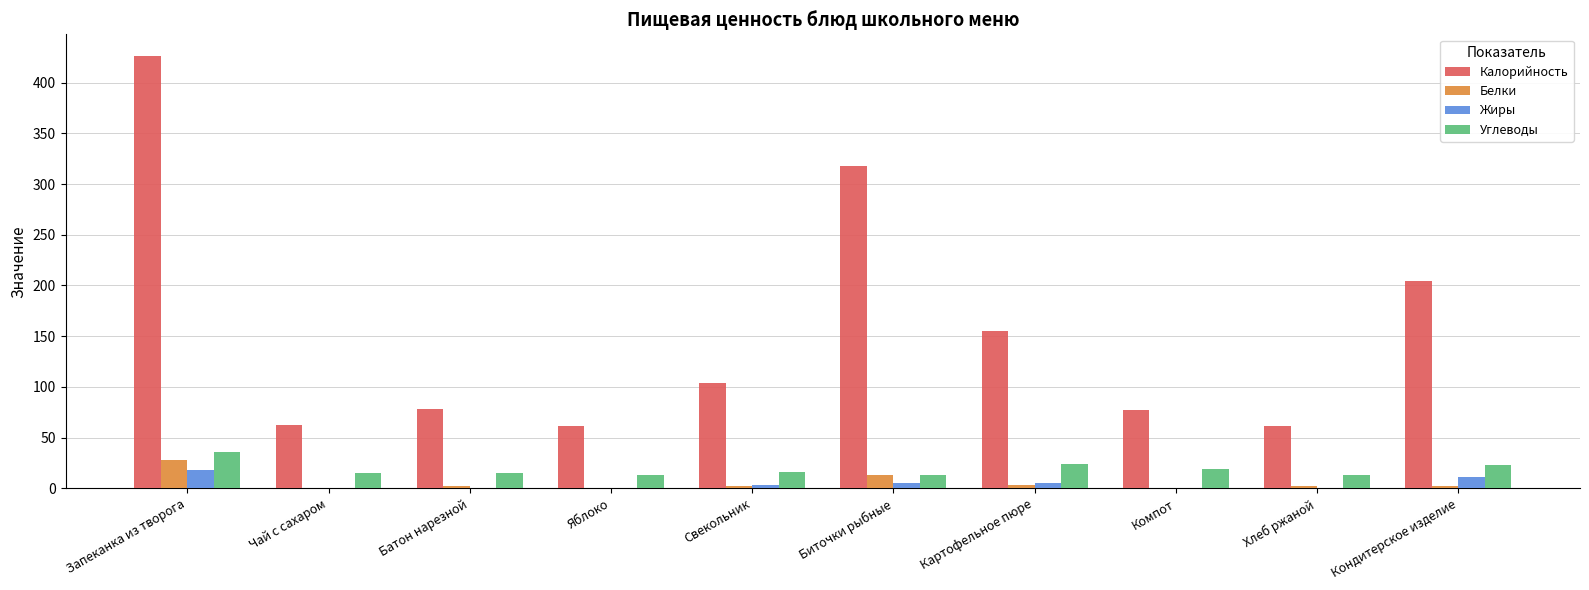

Which series has the largest total across all categories?

Калорийность